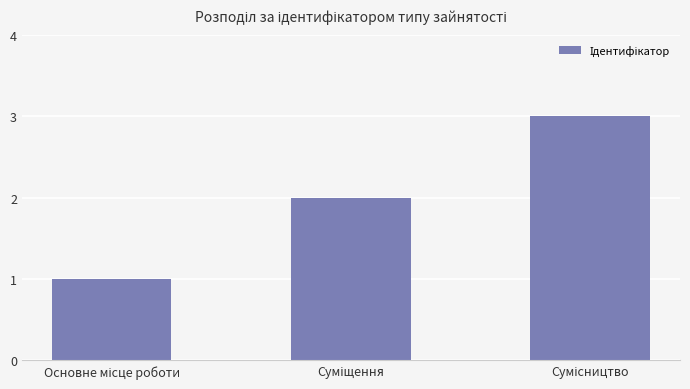

What is the maximum value shown in the chart?

3